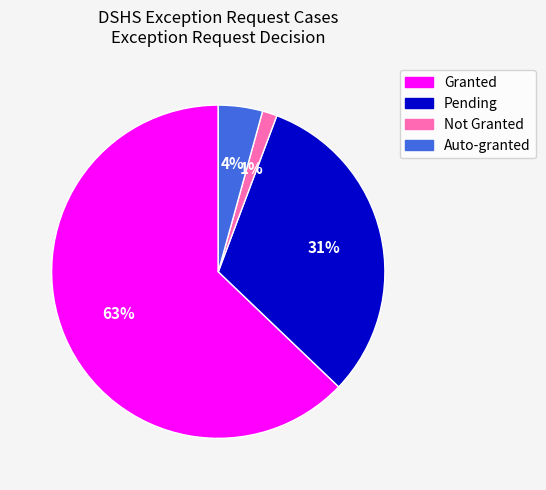

The Auto-granted slice represents 4% of the pie. True or false?

True